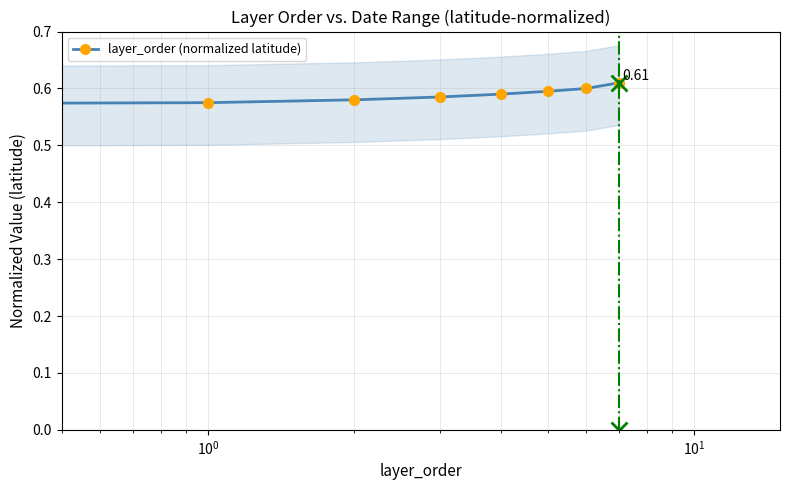

What is the smallest value displayed?

0.6